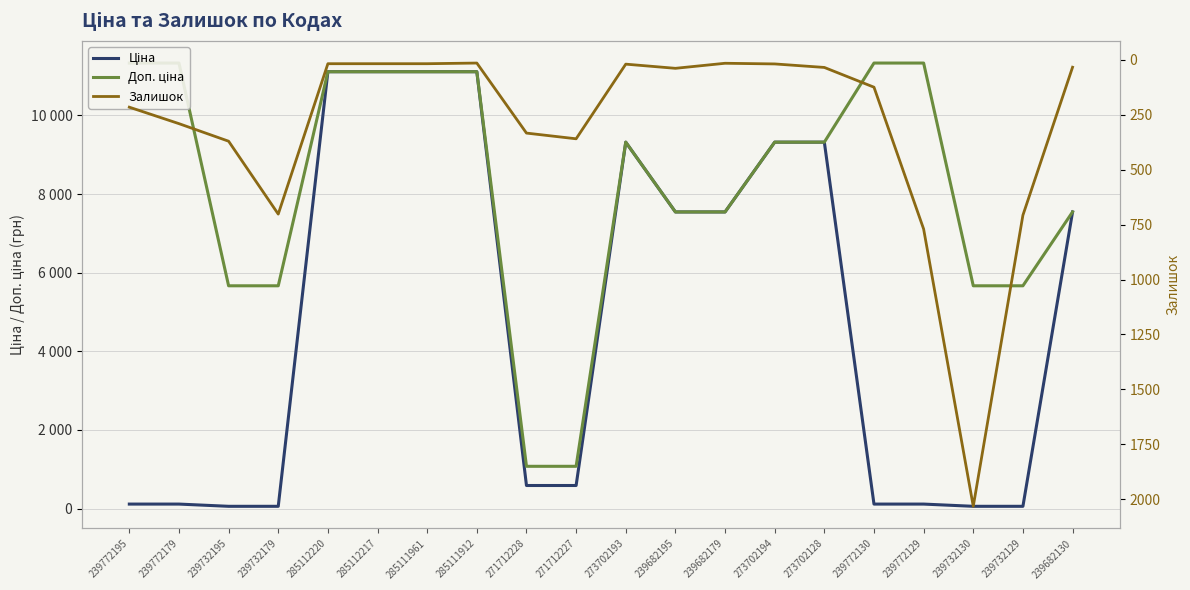

Where is Залишок nearest to the value 1023?

239772129